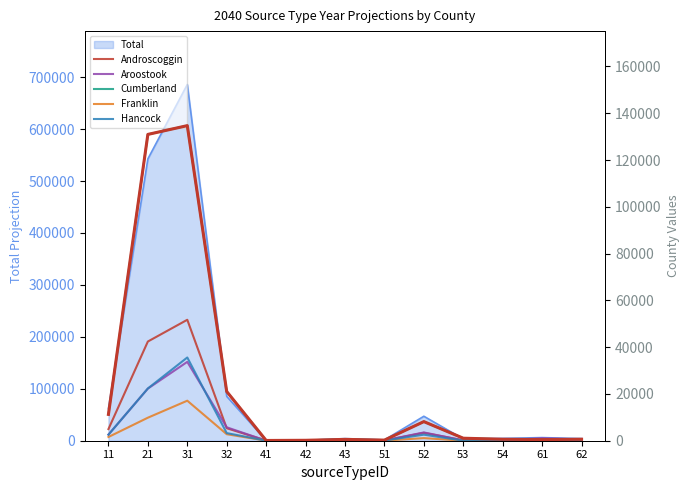

What is the difference between the maximum and minimum values in the Franklin series?

17106.2